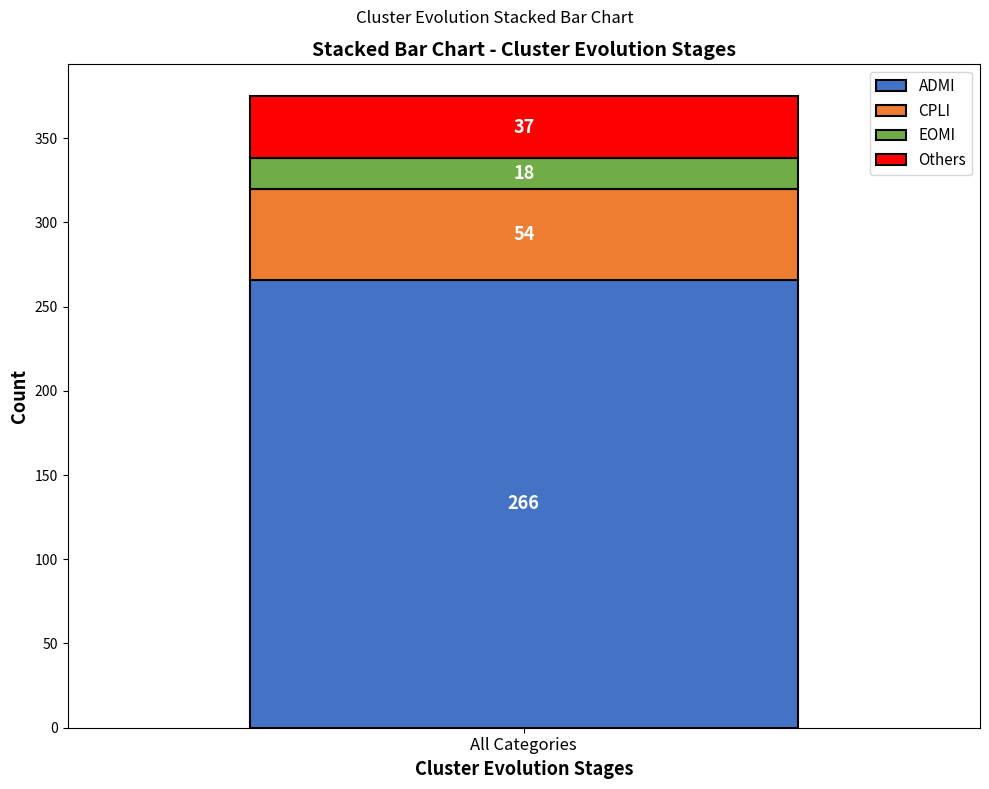

What value does the ADMI series have at All Categories?

266